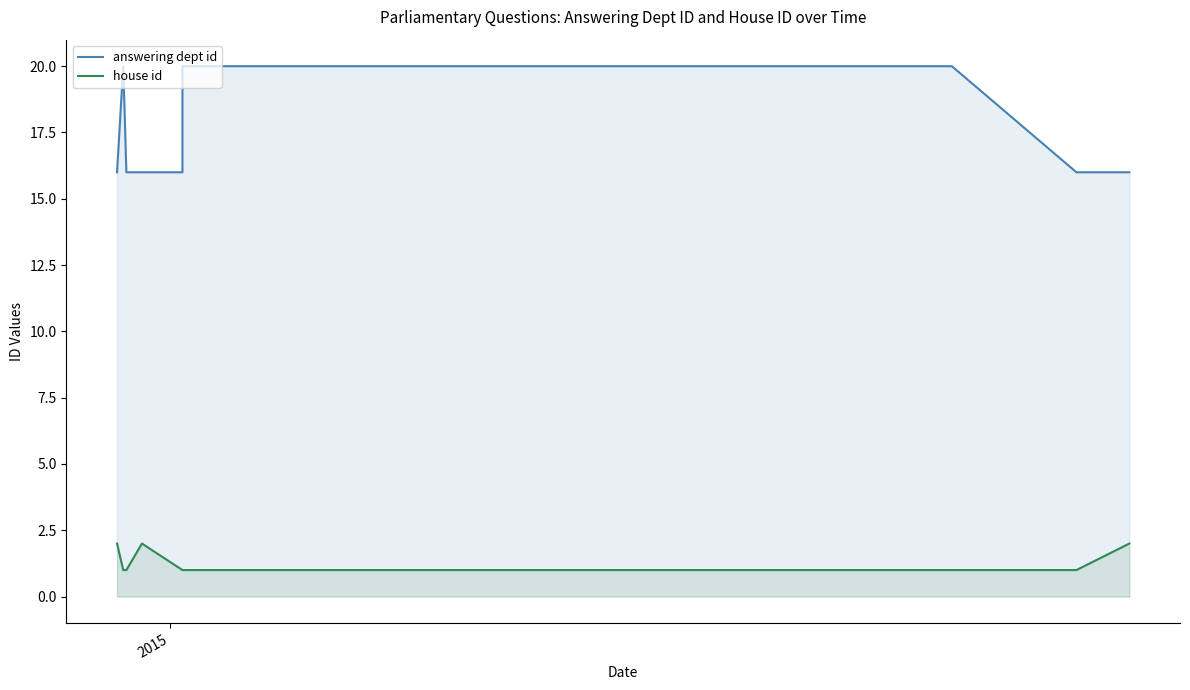

True or false: answering dept id and house id cross at least once.

False